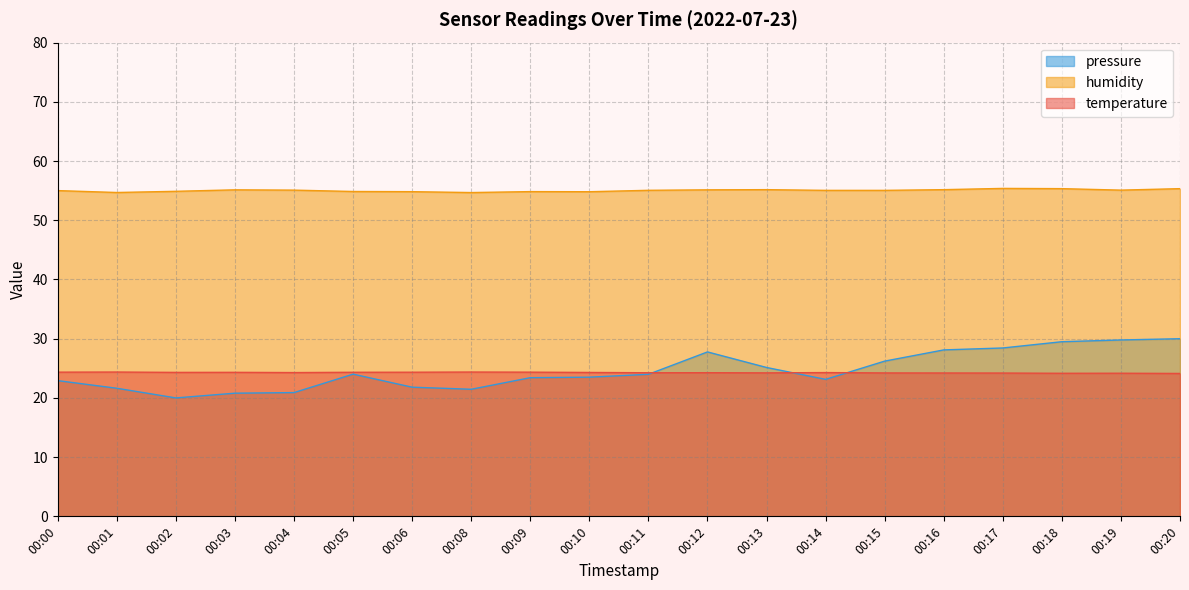

What is the value of the pressure_norm point at the 17th from the left?

28.4